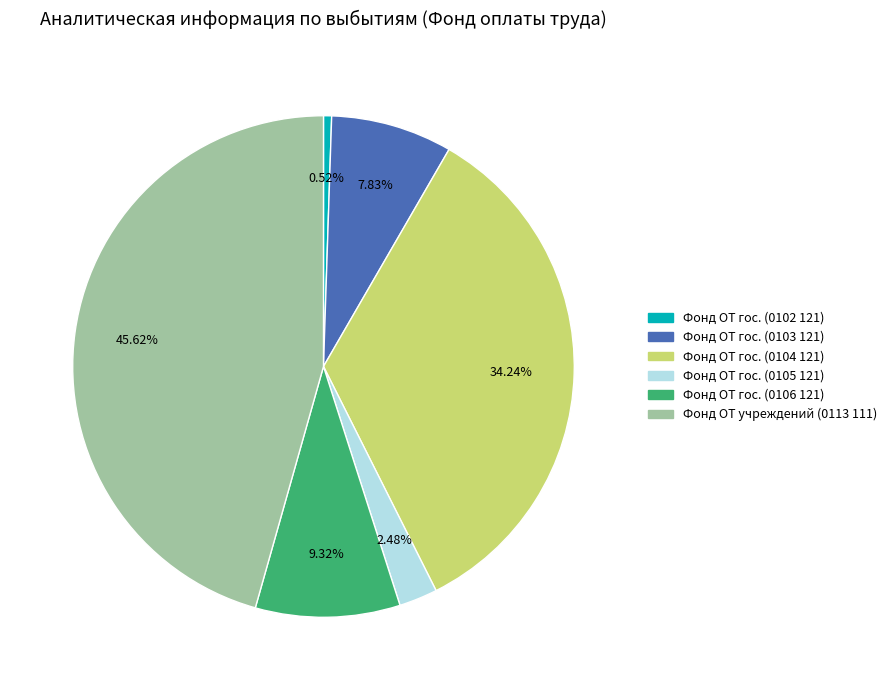

Is there any slice that represents more than half of the pie?

No